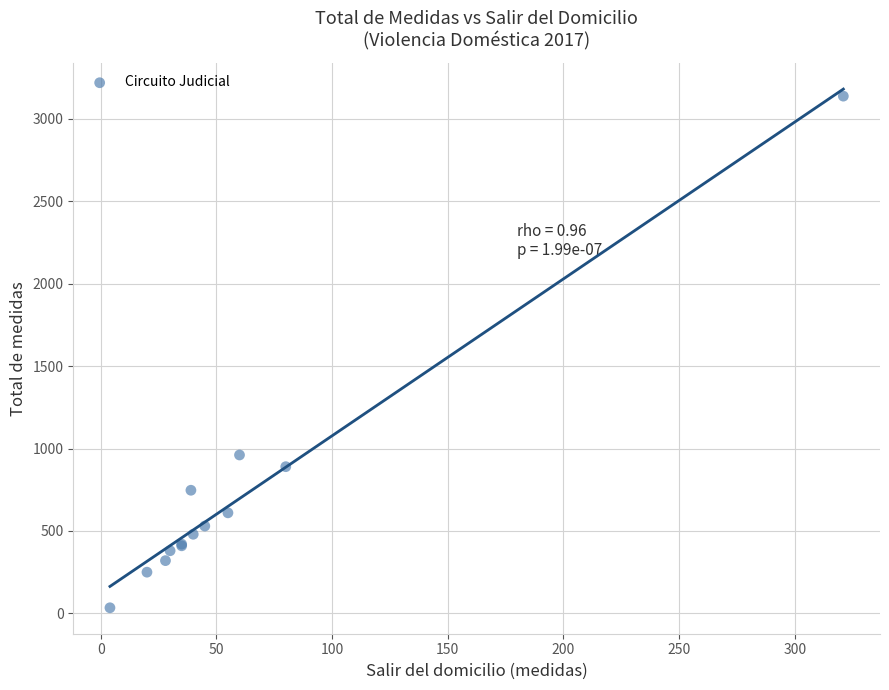

What Y value in the scatter plot is closest to 1586?

961